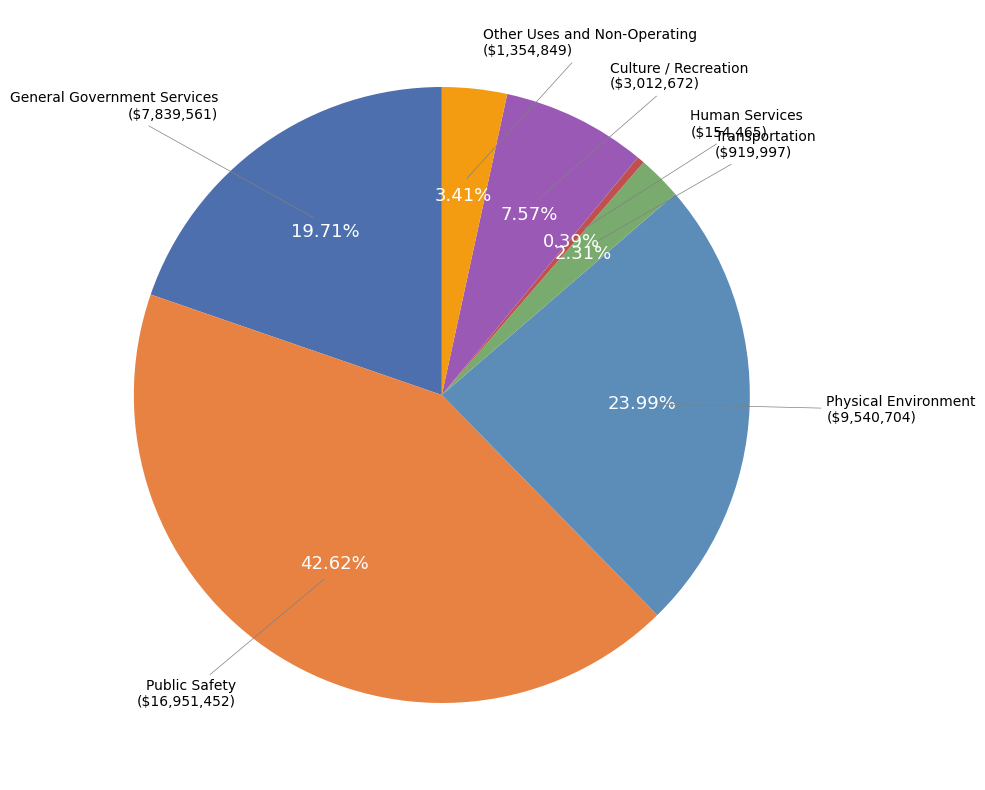

To the nearest percent, what percentage of the pie is Culture / Recreation?

8%